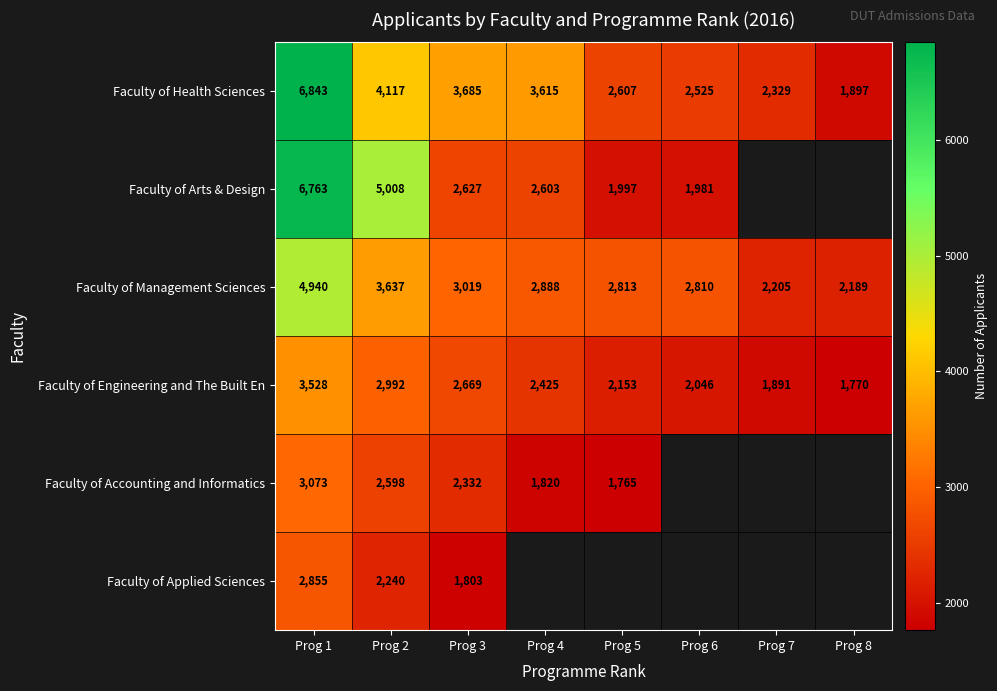

The Faculty of Engineering and The Built En series shows 2046 at Prog 6. True or false?

True